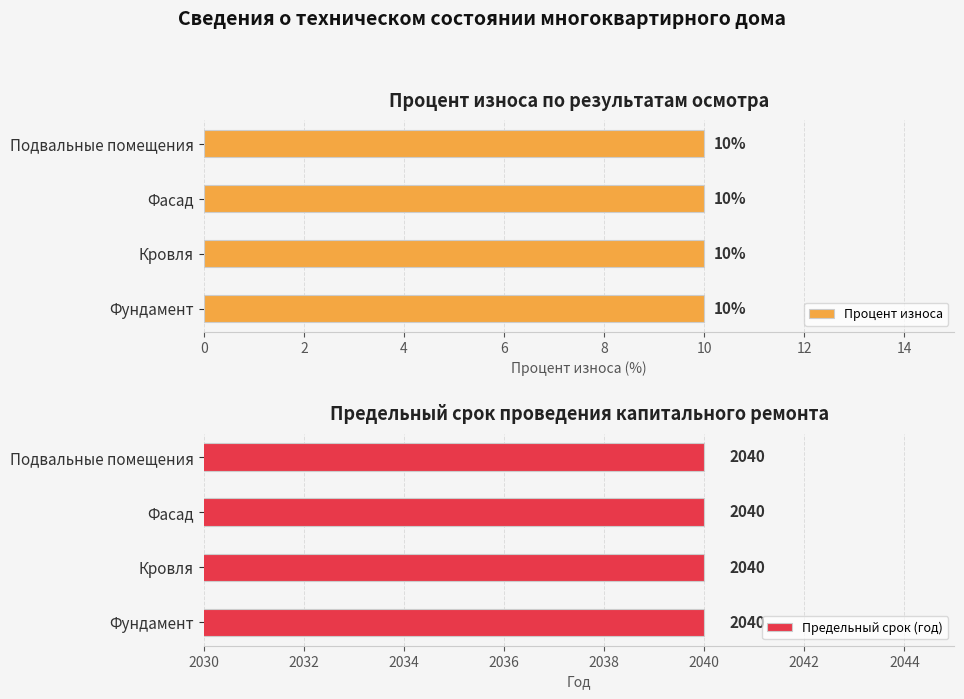

Is it true that Процент износа equals 6 at Подвальные помещения?

False